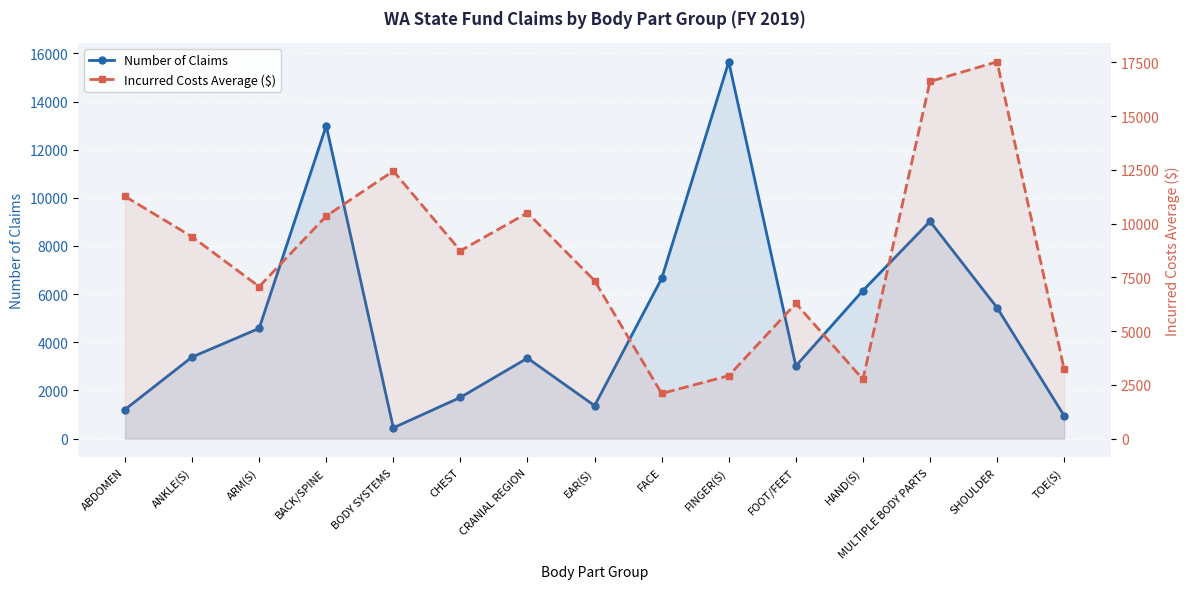

What value does the Incurred Costs Average ($) series have at EAR(S), to the nearest 50?

7350